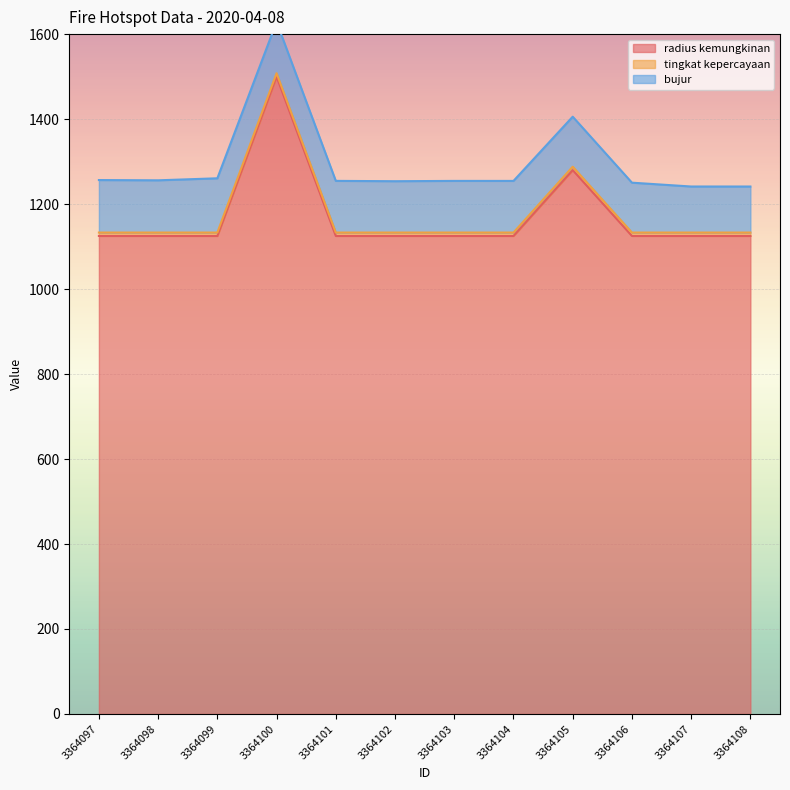

What is the approximate value of bujur at 3364097?

123.5